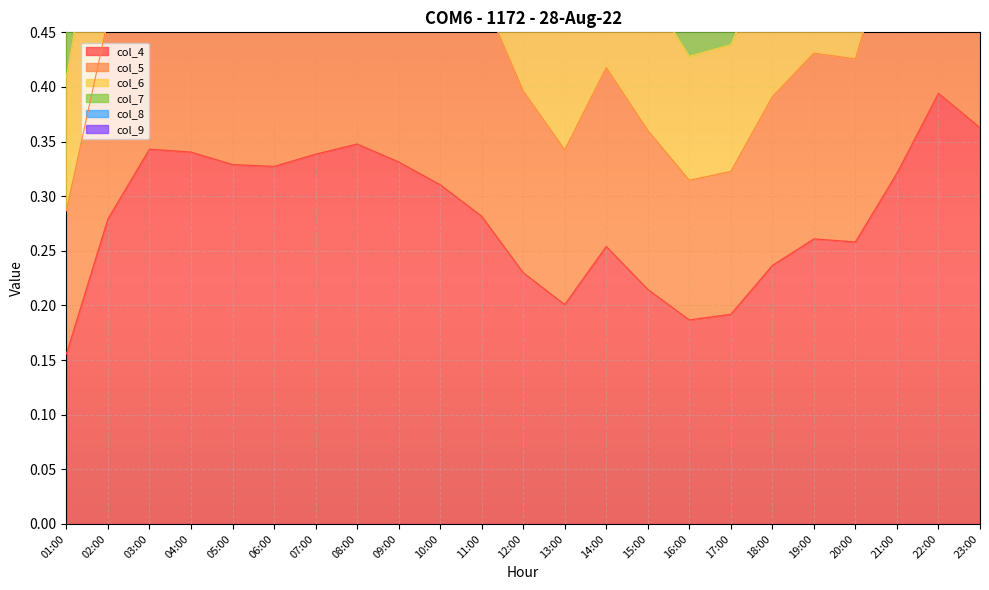

Where is the first local maximum for col_5?

04:00